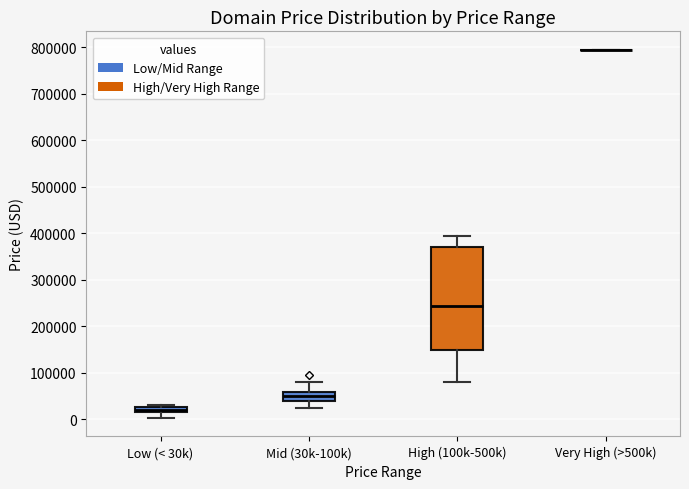

Where does the lower whisker of the box for Mid (30k-100k) end on the y-axis? The values are not printed on the chart, so give them approximately, as read against the axis.

20000